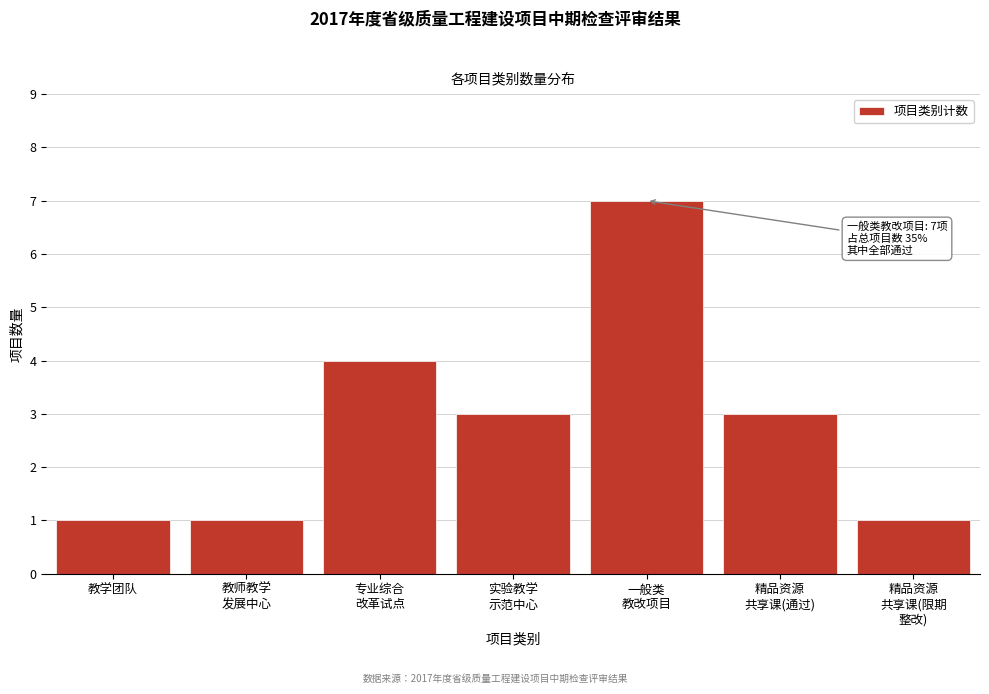

Reading left to right, what are all the values shown in this chart?

1	1	4	3	7	3	1